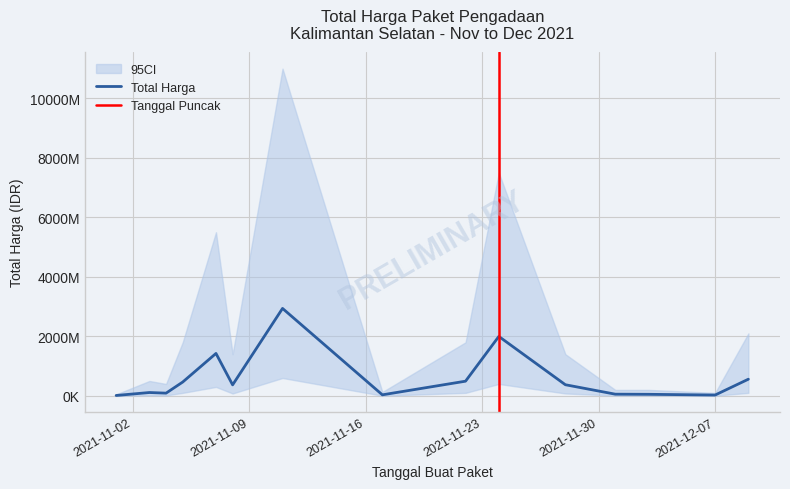

What is the value of the 9th point from the left?

493000000